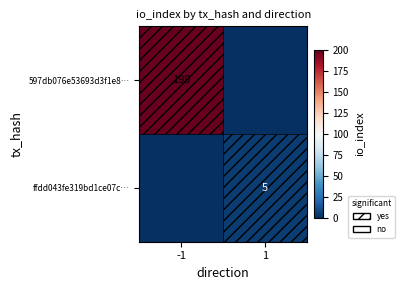

How many categories are shown in the chart?

2